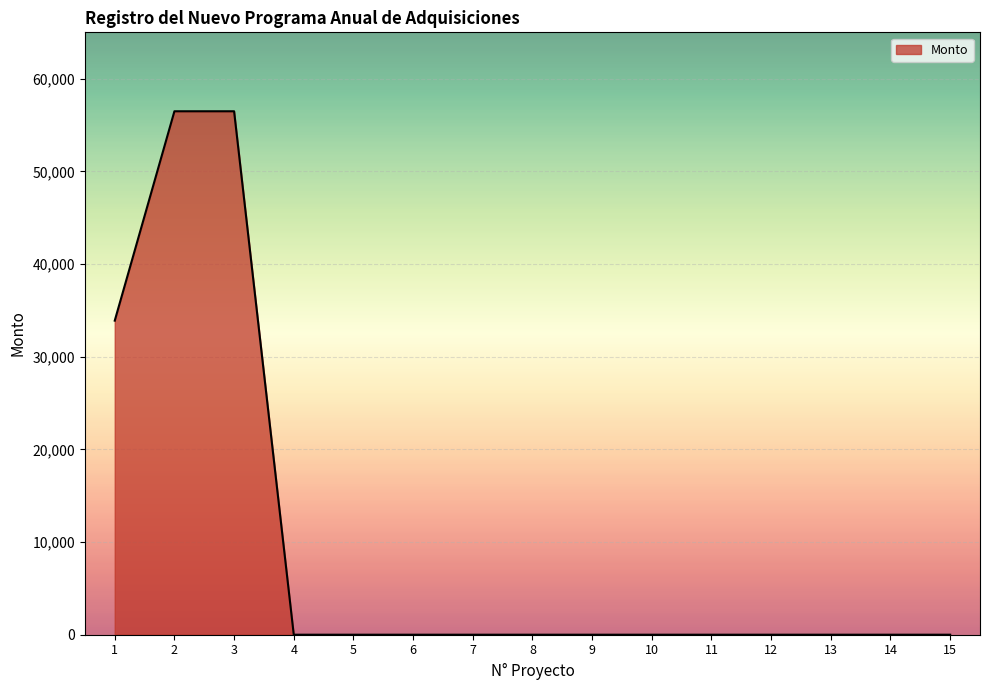

The value at 10 is 0.0. True or false?

True